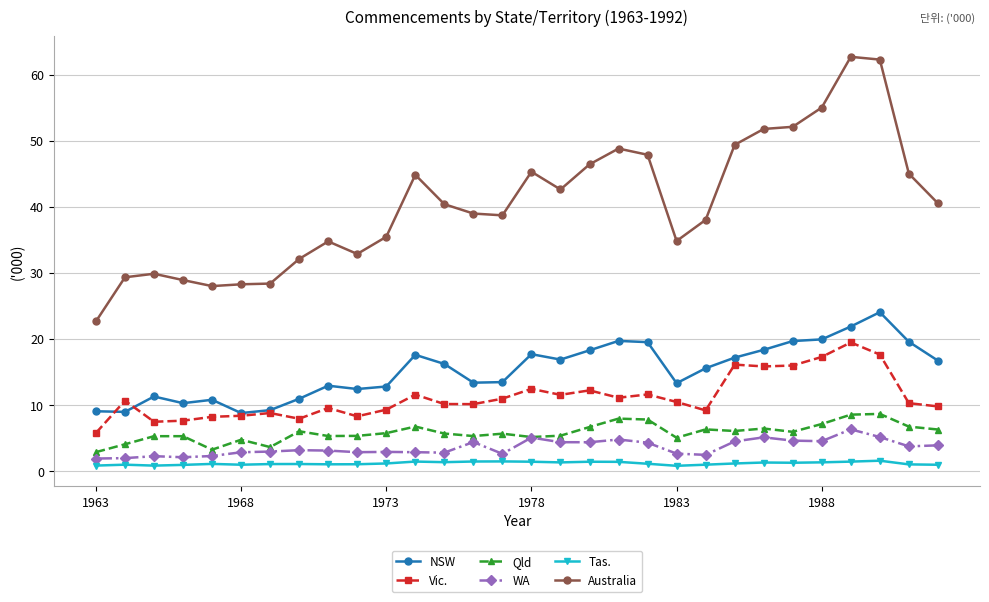

True or false: Tas. has more than 1 interior local peaks.

True